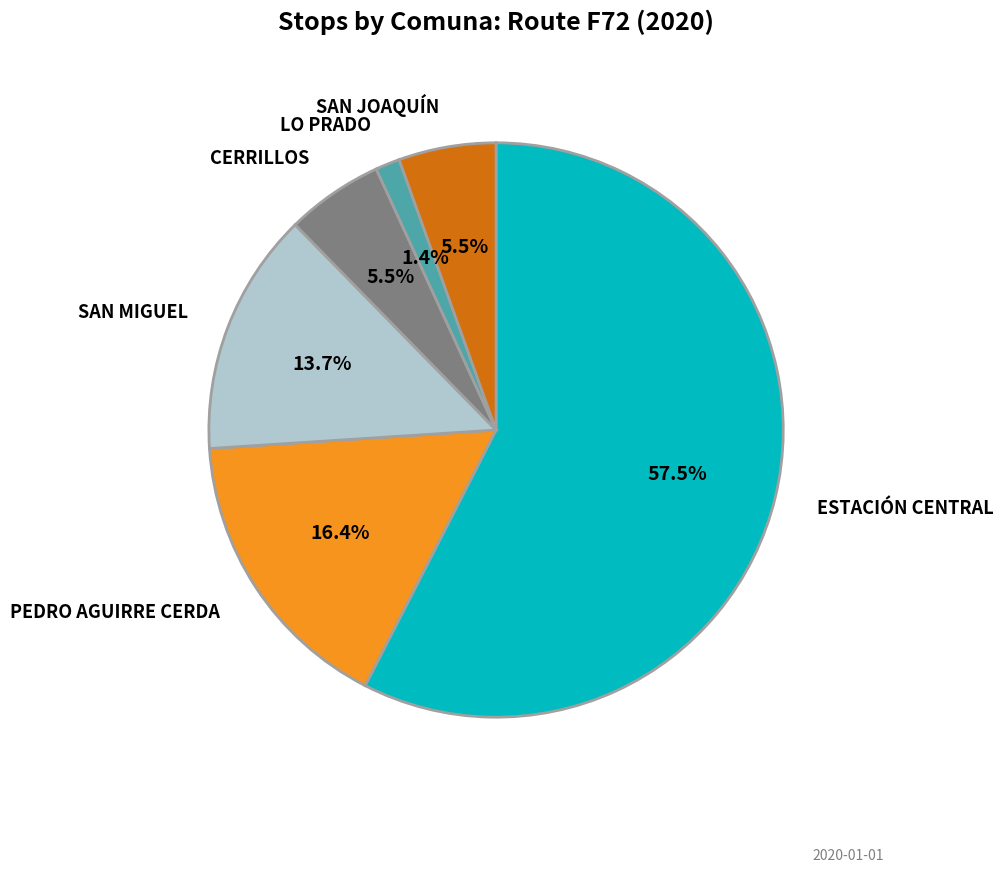

To the nearest percent, what is the average slice percentage?

17%